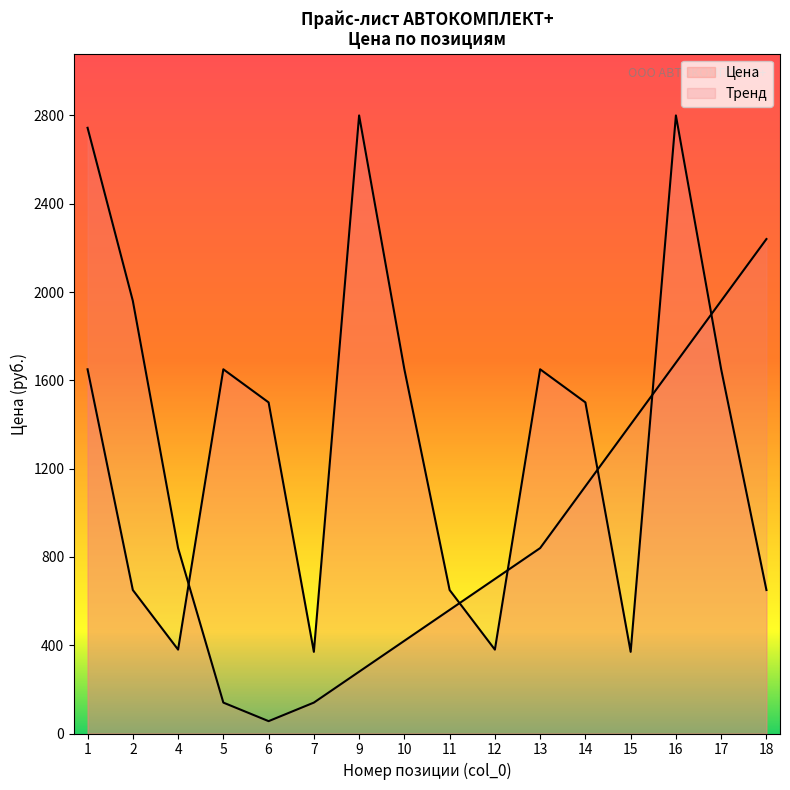

Reading left to right, what are all the values shown in this chart?

1650	650	380	1650	1500	370	2800	1650	650	380	1650	1500	370	2800	1650	650